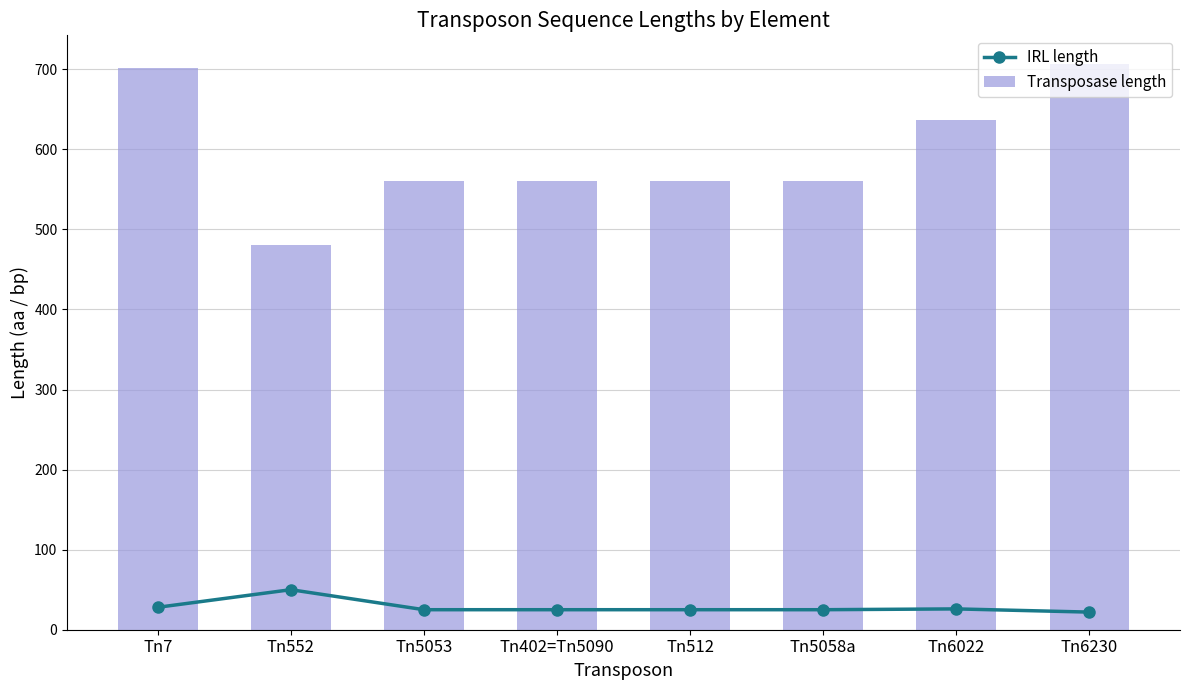

Which series changed the most between Tn552 and Tn6230?

Transposase length